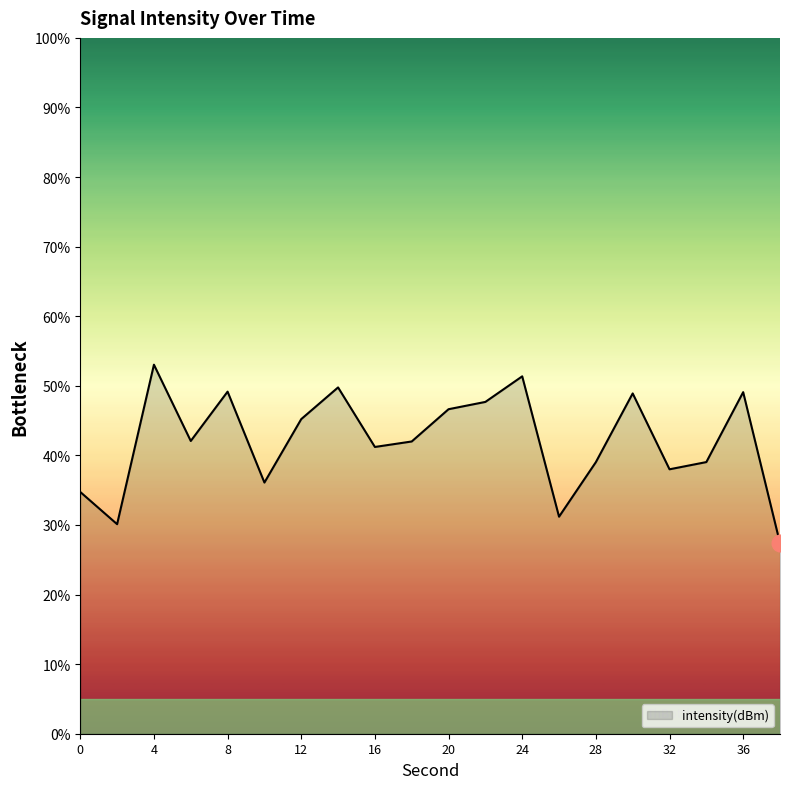

What is the difference between the maximum and minimum values?

25.6